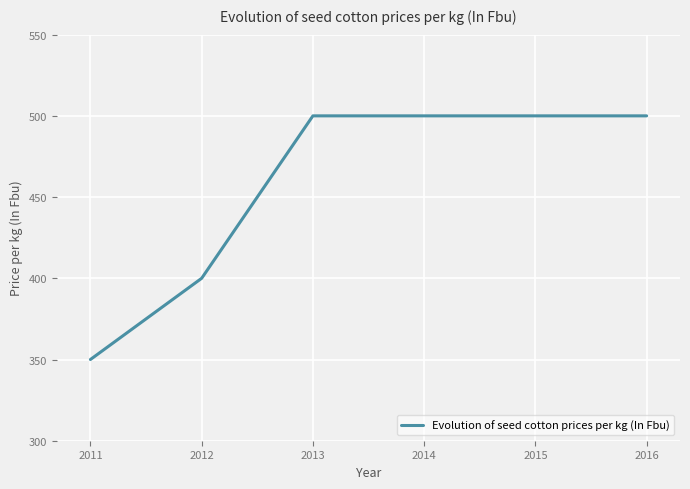

Read the value at 2011.

350